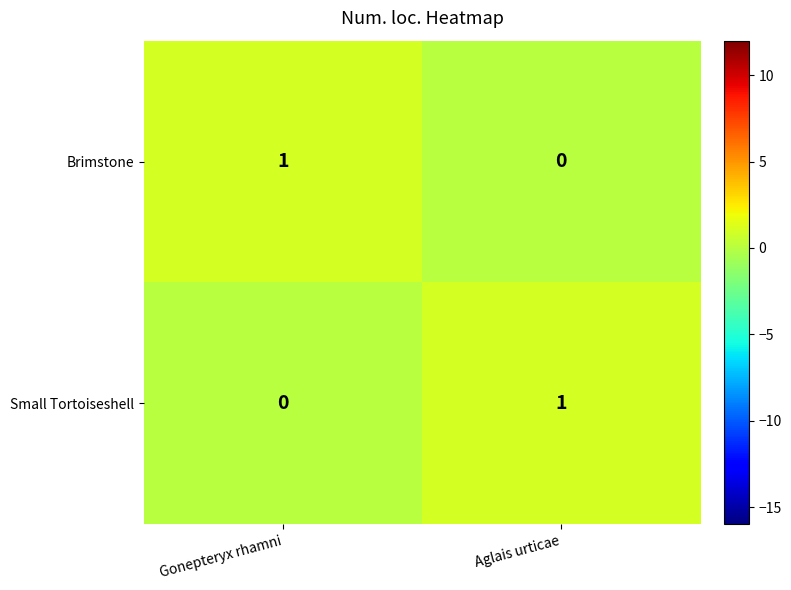

Is it true that Small Tortoiseshell equals 2 at Aglais urticae?

False